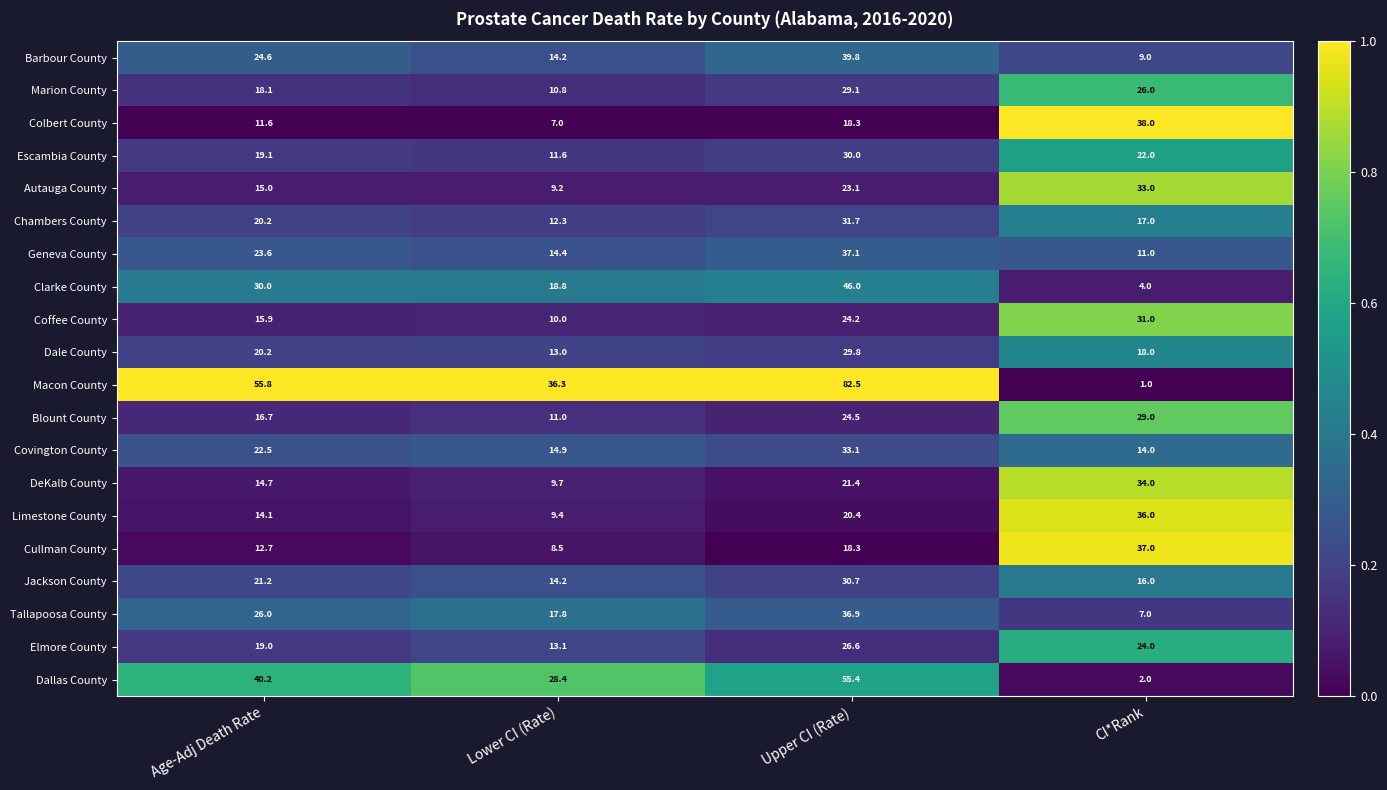

Which category has the lowest value in the Covington County series?

CI*Rank